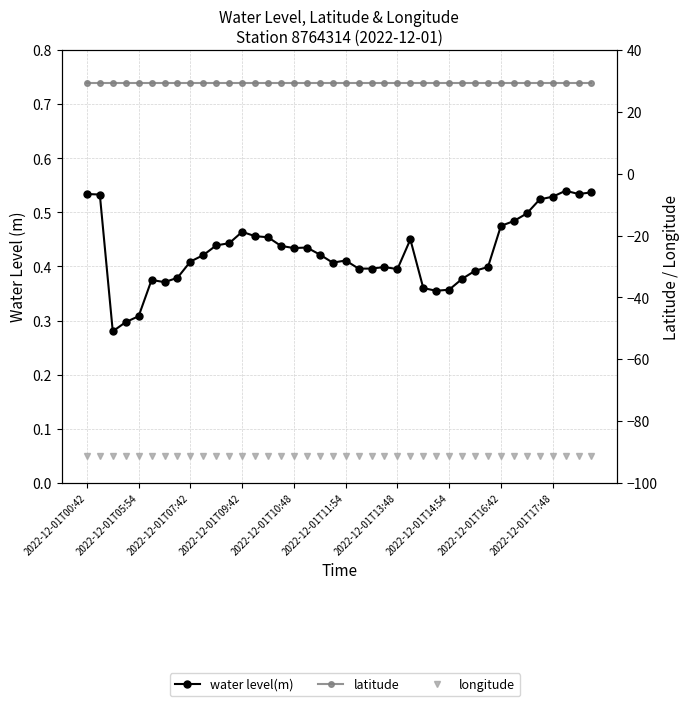

What is the lowest value of the latitude series?

29.3